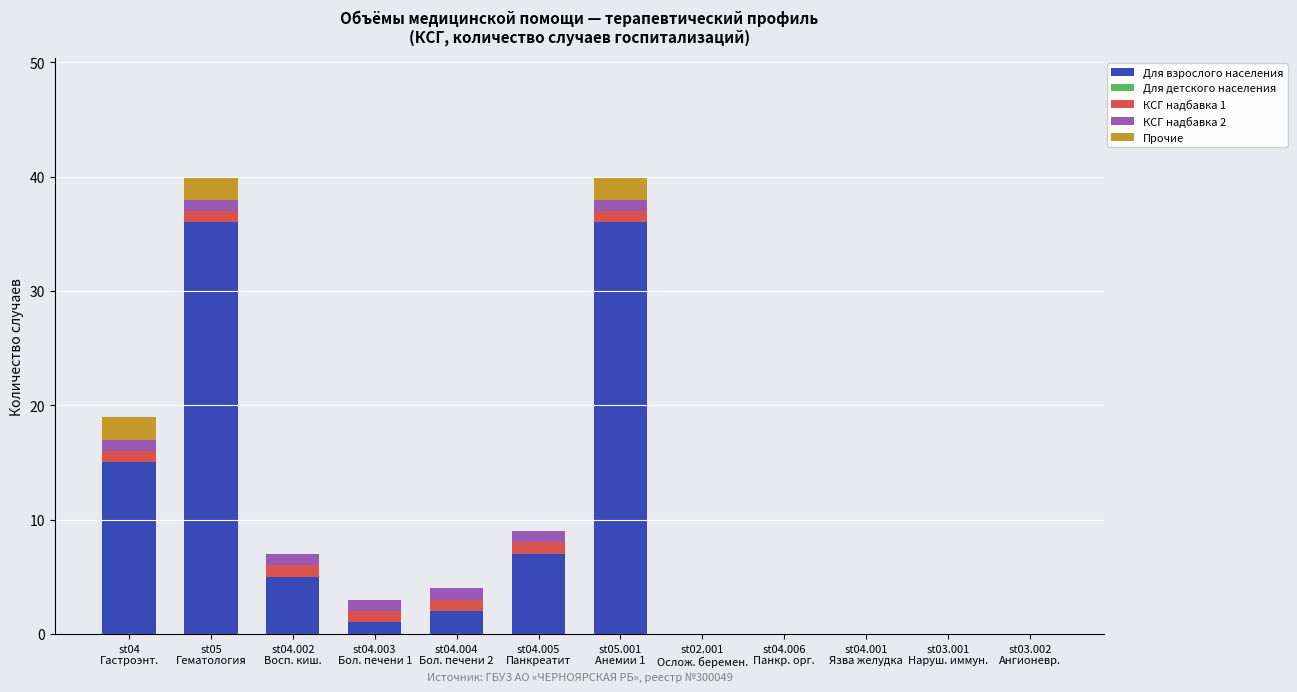

What is the highest value of the Для взрослого населения series?

36